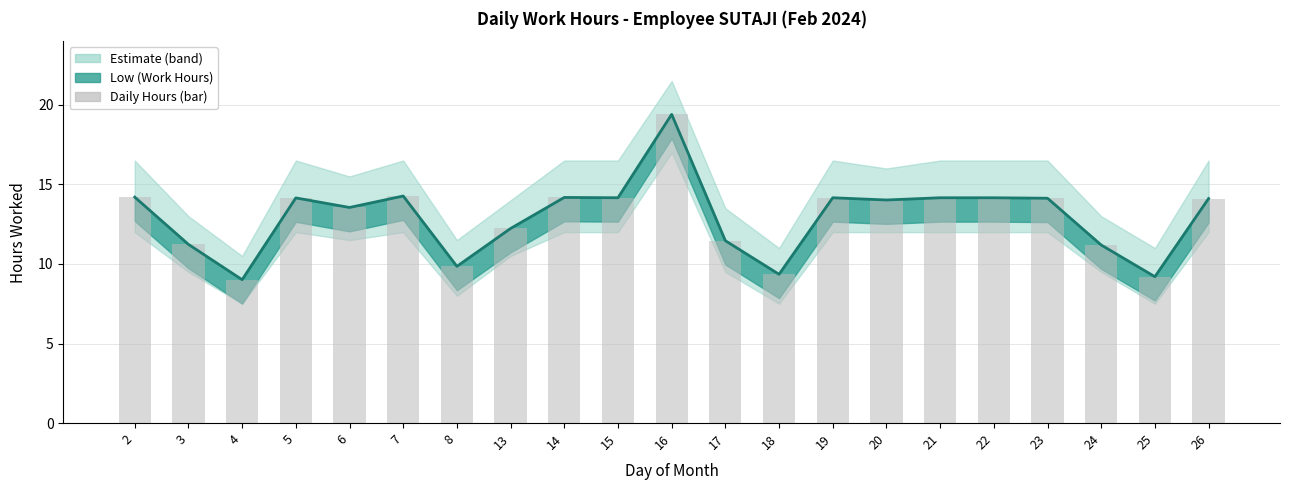

Which category has the highest value across all series?

16